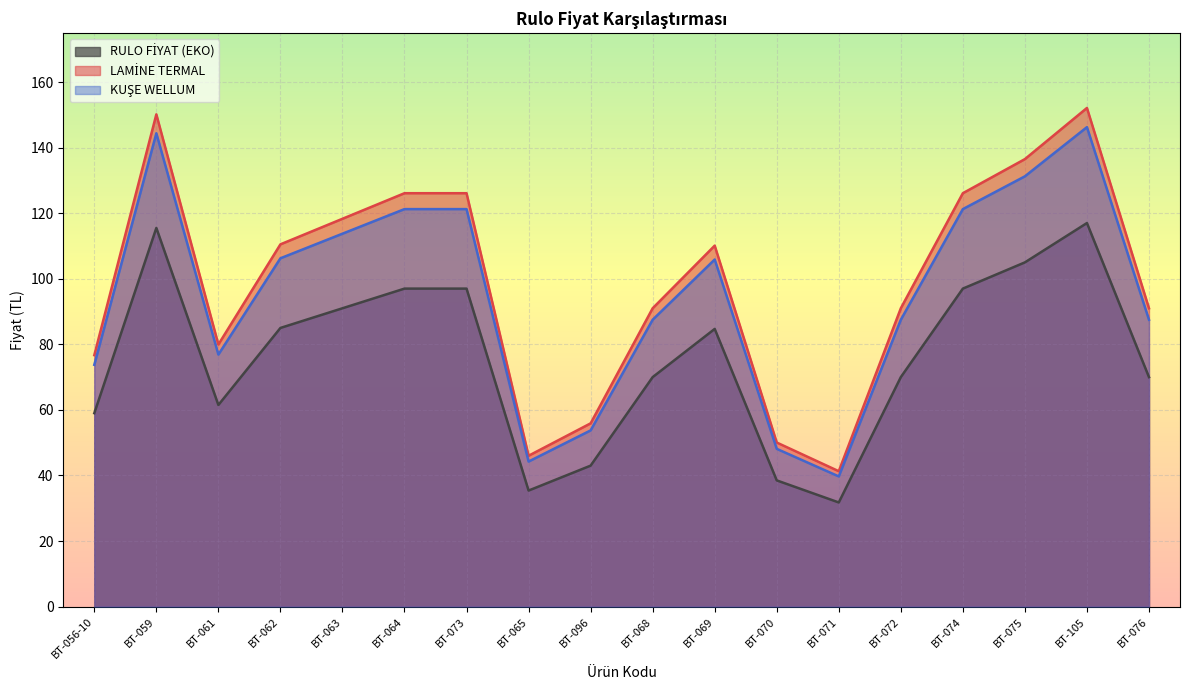

What is the label of the 5th point from the right?

BT-072